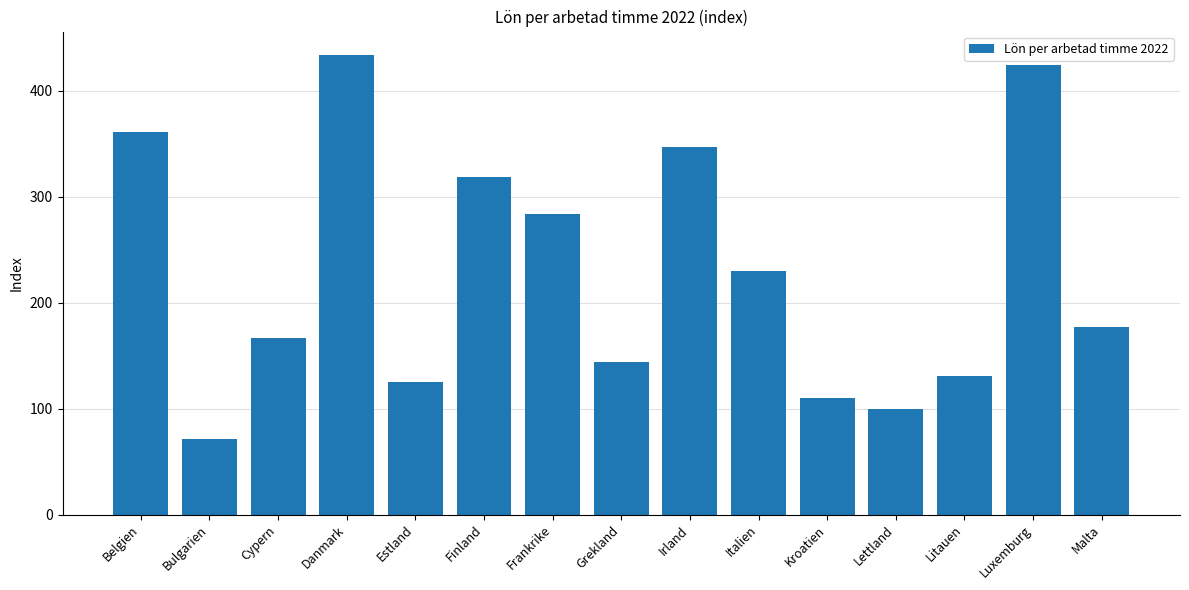

Reading left to right, what are all the values shown in this chart?

361	71	167	434	125	318	284	144	347	230	110	100	131	424	177